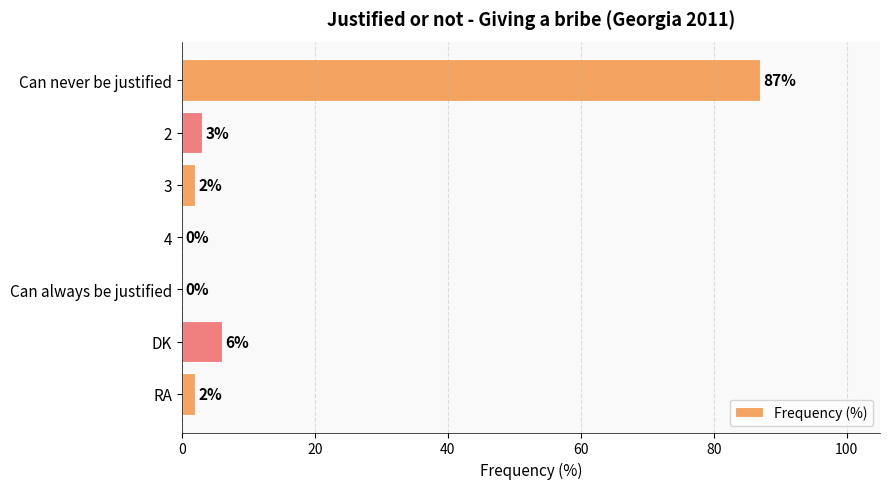

Are the bars grouped side by side (vs. stacked)?

No